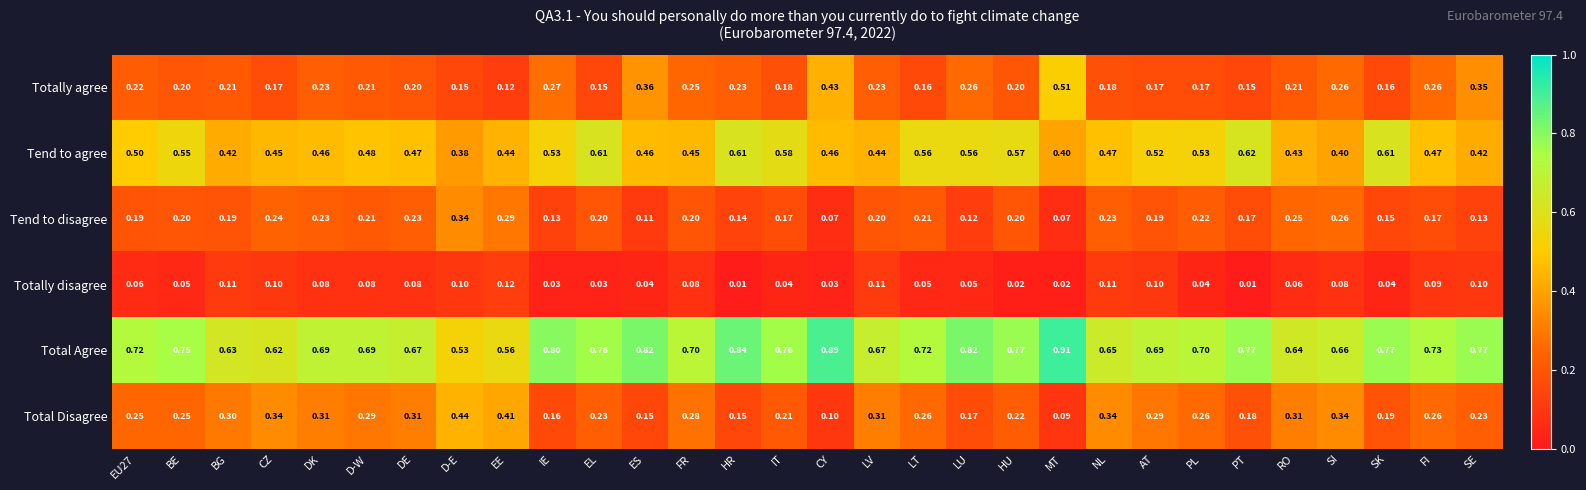

Rank the series by their maximum value, from highest to lowest.

Total Agree, Tend to agree, Totally agree, Total Disagree, Tend to disagree, Totally disagree